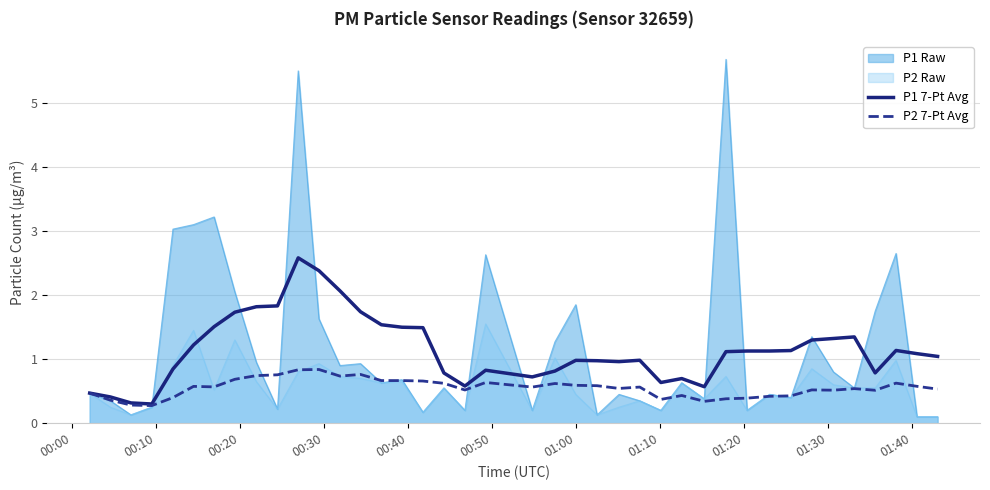

True or false: P2 7-Pt Avg and P1 7-Pt Avg intersect in this chart.

False